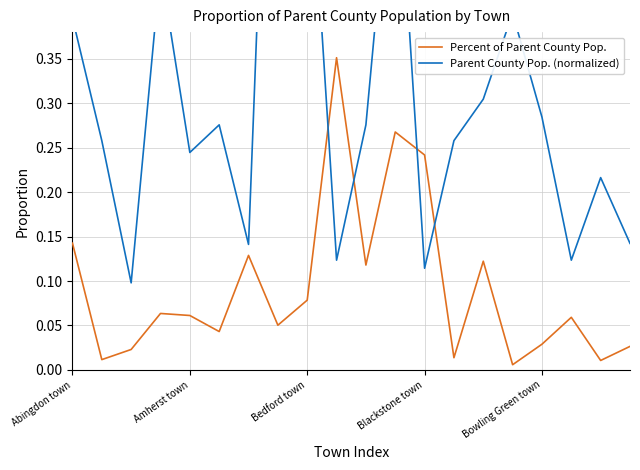

What is the total value across all series at Bowling Green town?

0.3